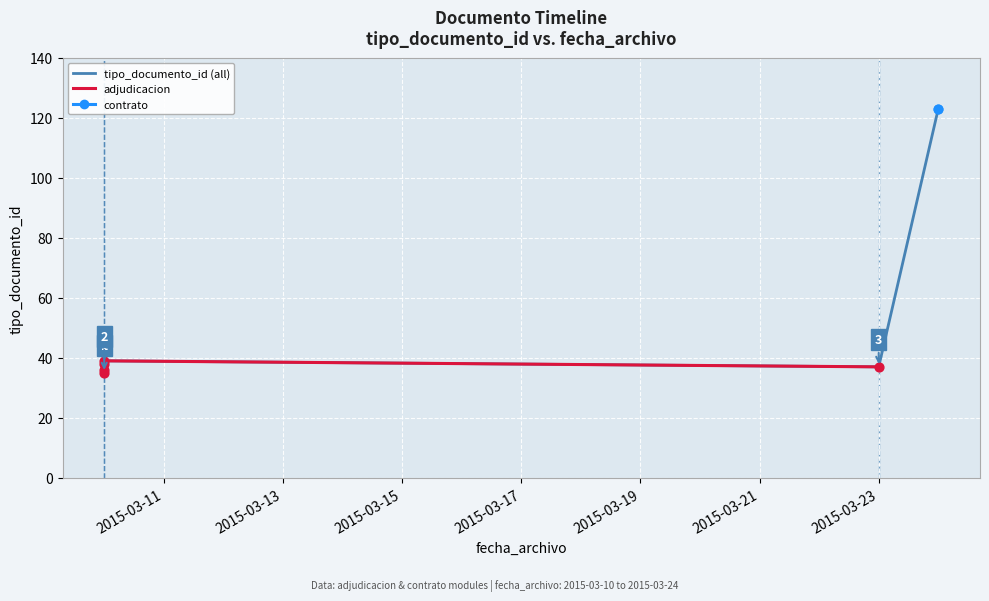

Which has a higher value, 2015-03-10 or 2015-03-23?

2015-03-10